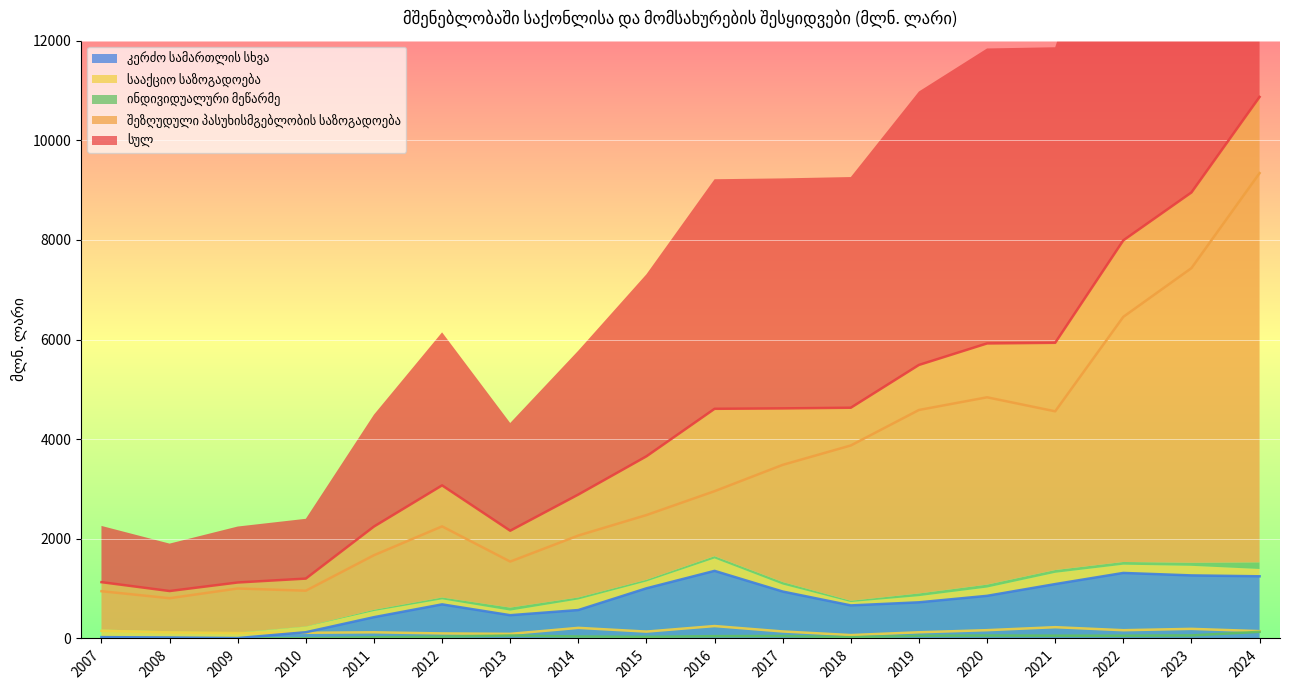

What is the average value of the კერძო სამართლის სხვა series?

710.9